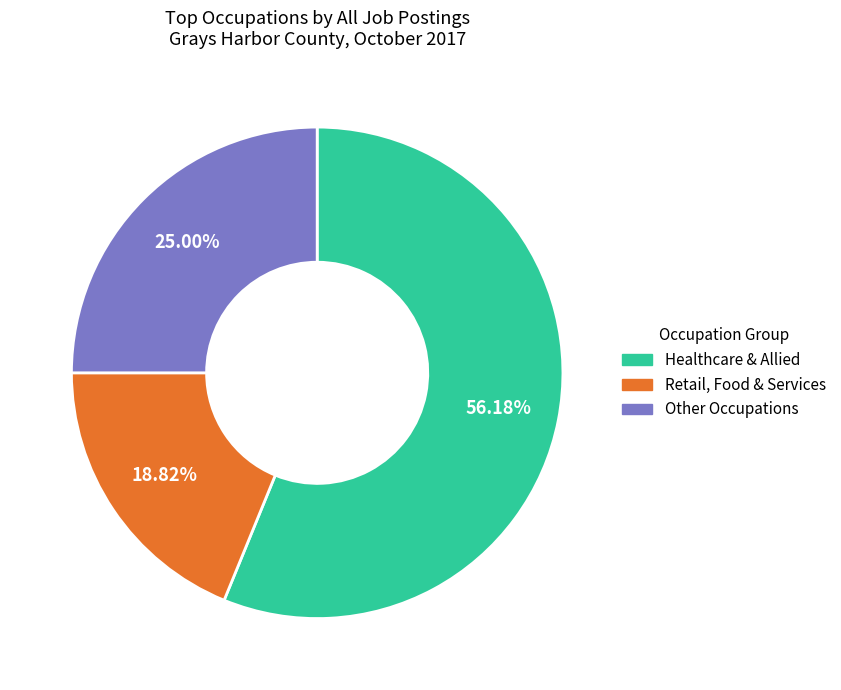

Is there any slice that represents more than half of the pie?

Yes